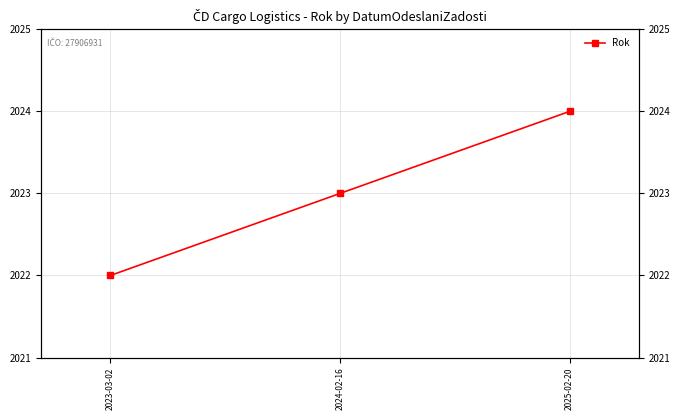

What is the greatest value displayed?

2024